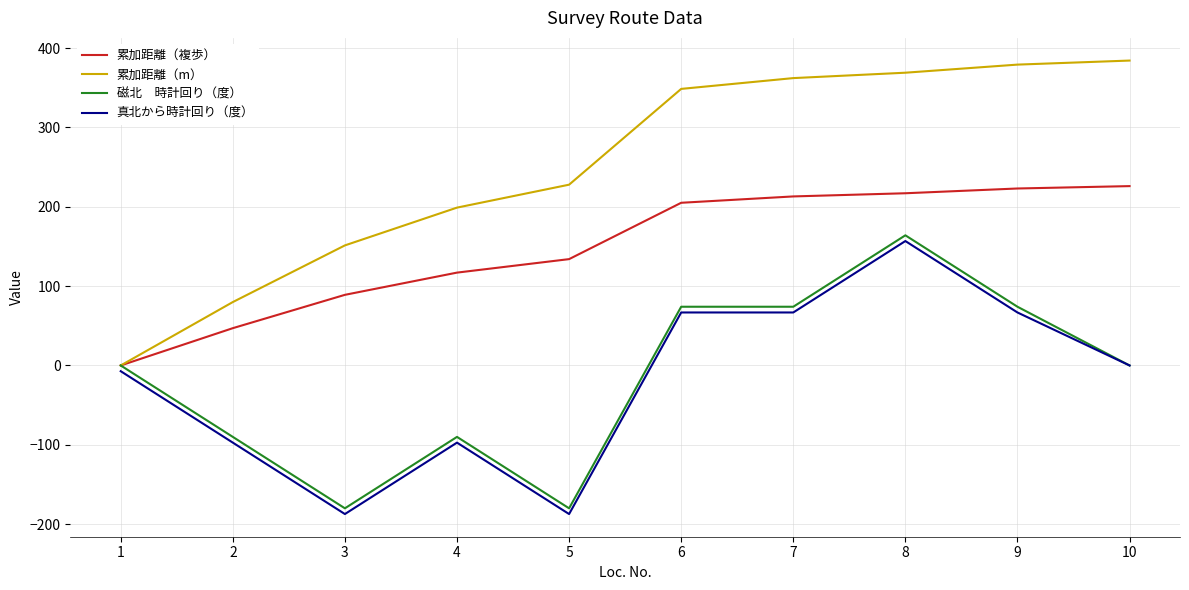

What is the greatest value displayed?

384.2